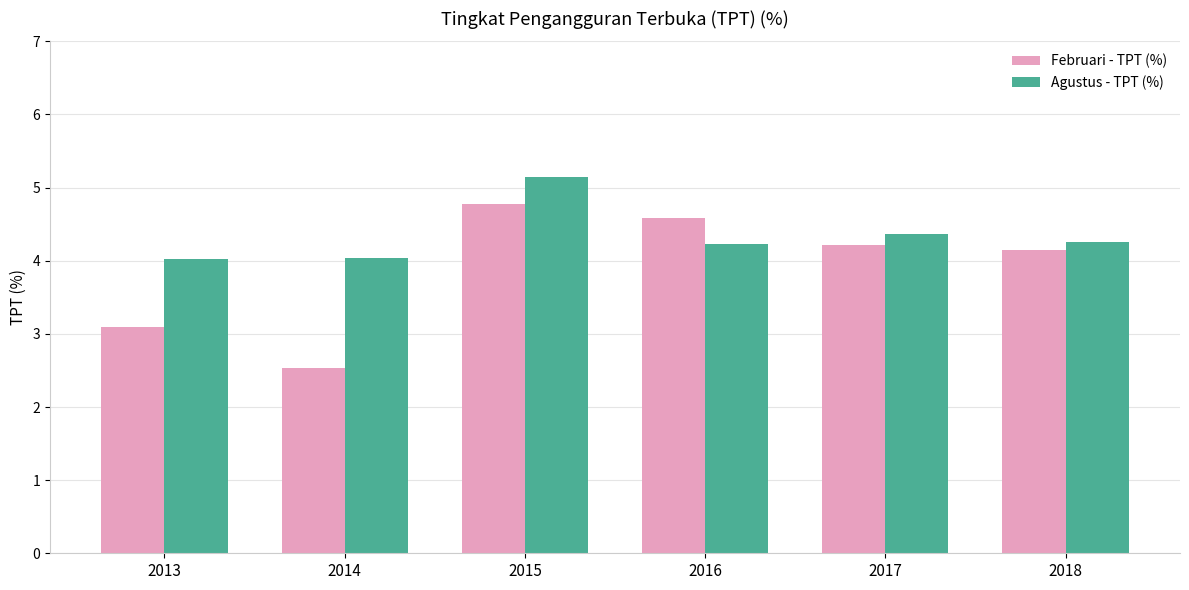

At which label does Februari - TPT (%) first exceed 4?

2015